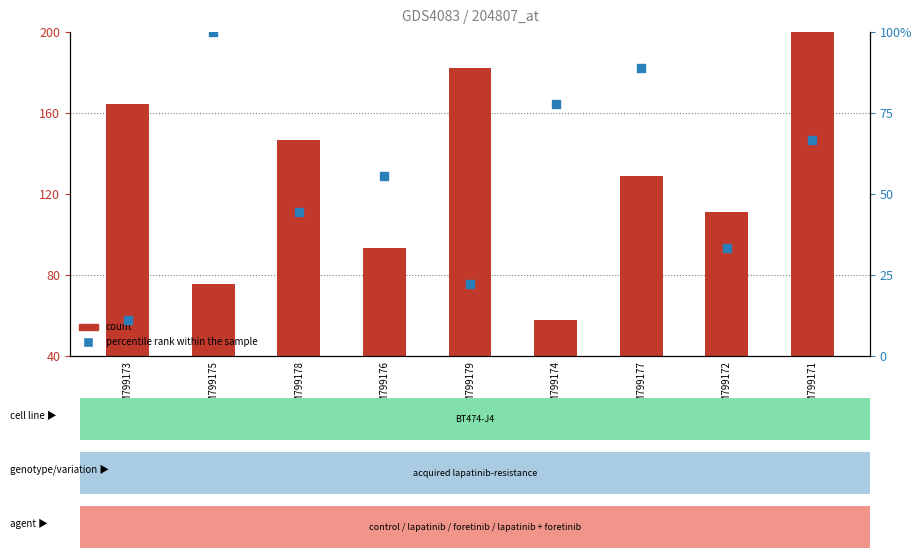

Which series reaches the maximum Y coordinate?

count